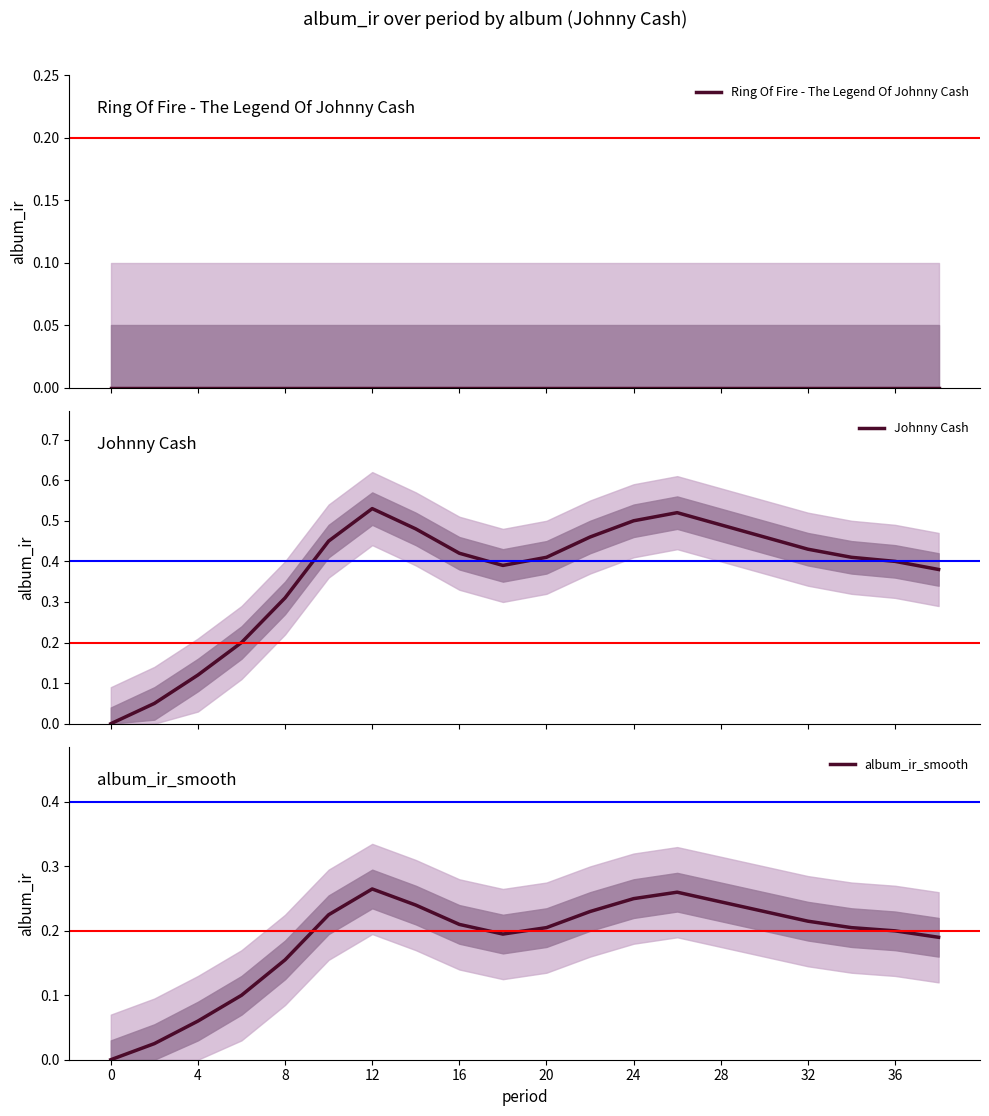

How many lines are shown in the chart?

3